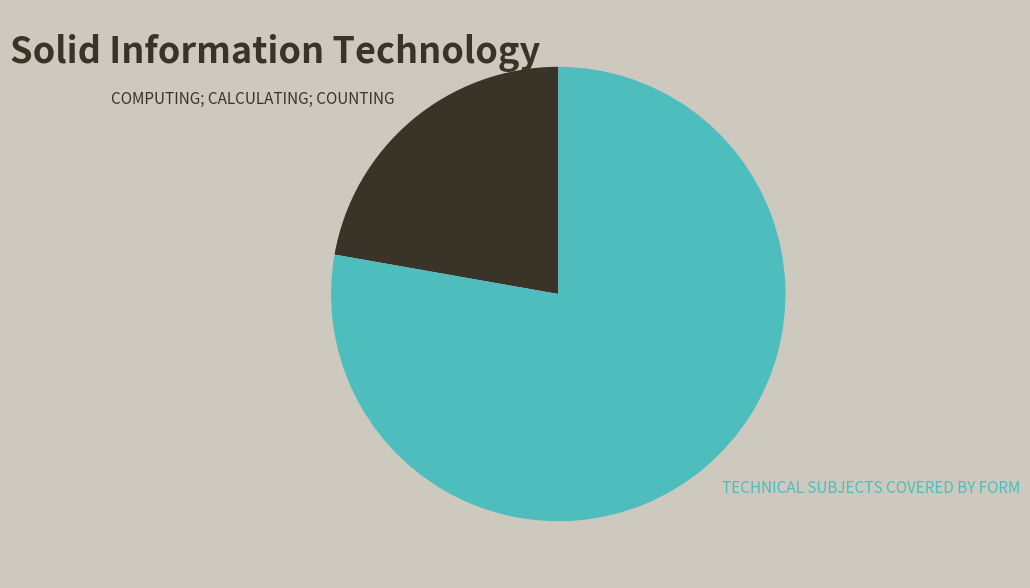

Which has a higher value, TECHNICAL SUBJECTS COVERED BY FORM or COMPUTING; CALCULATING; COUNTING?

TECHNICAL SUBJECTS COVERED BY FORM